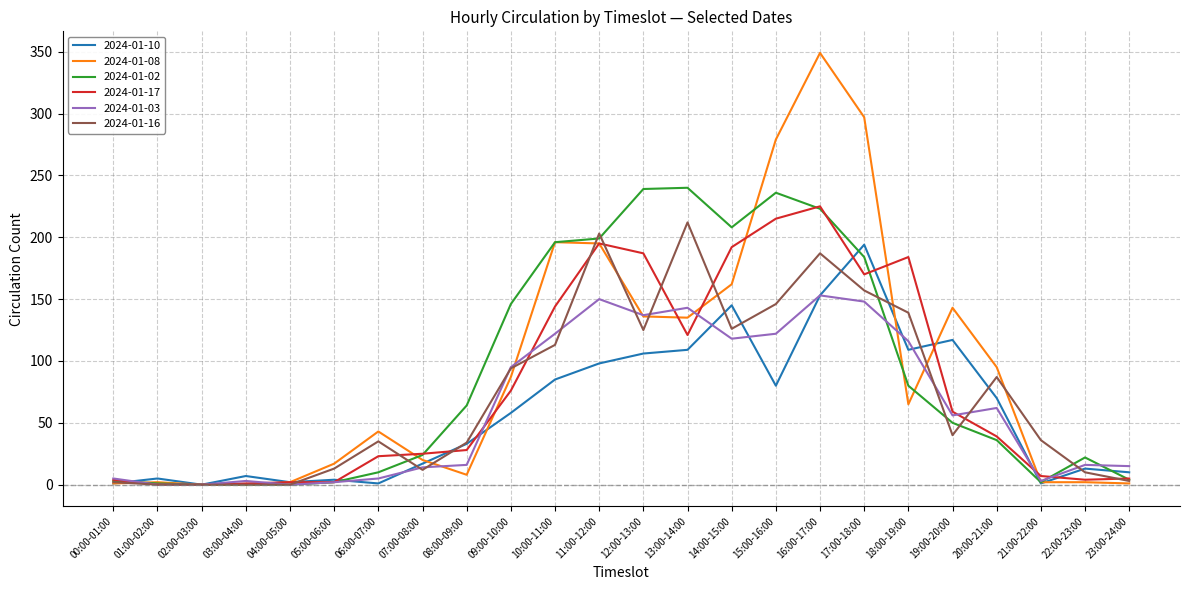

Which series has the widest spread of values?

2024-01-08